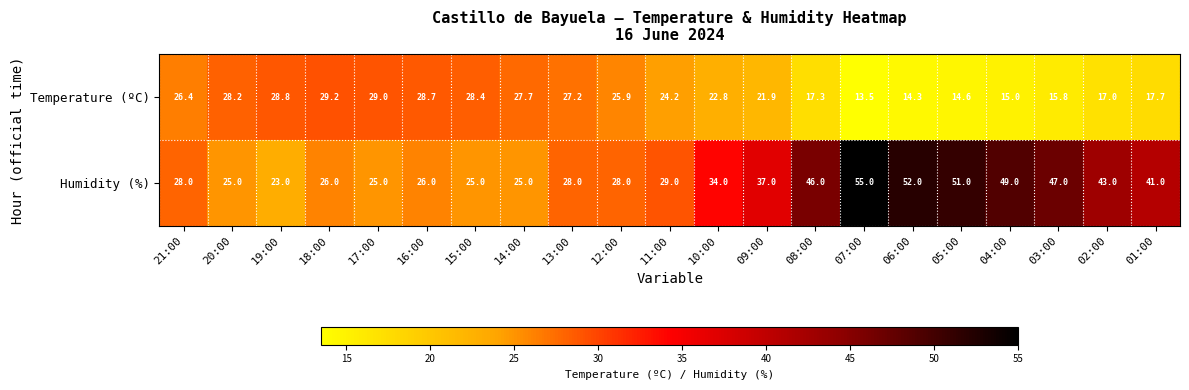

Which series has the largest total across all categories?

Humidity (%)